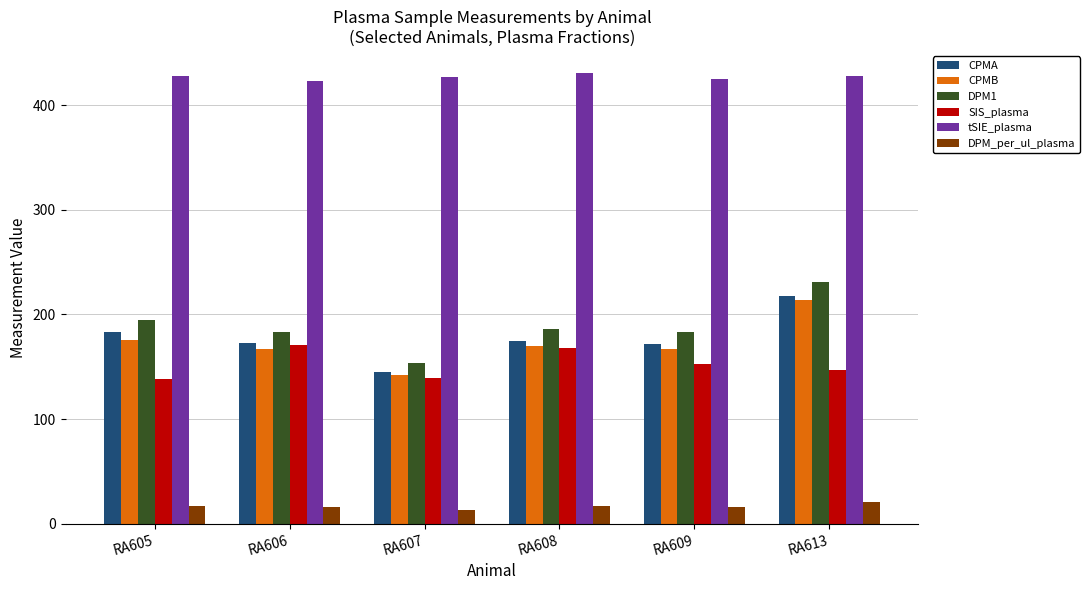

Which series has the largest total across all categories?

tSIE_plasma